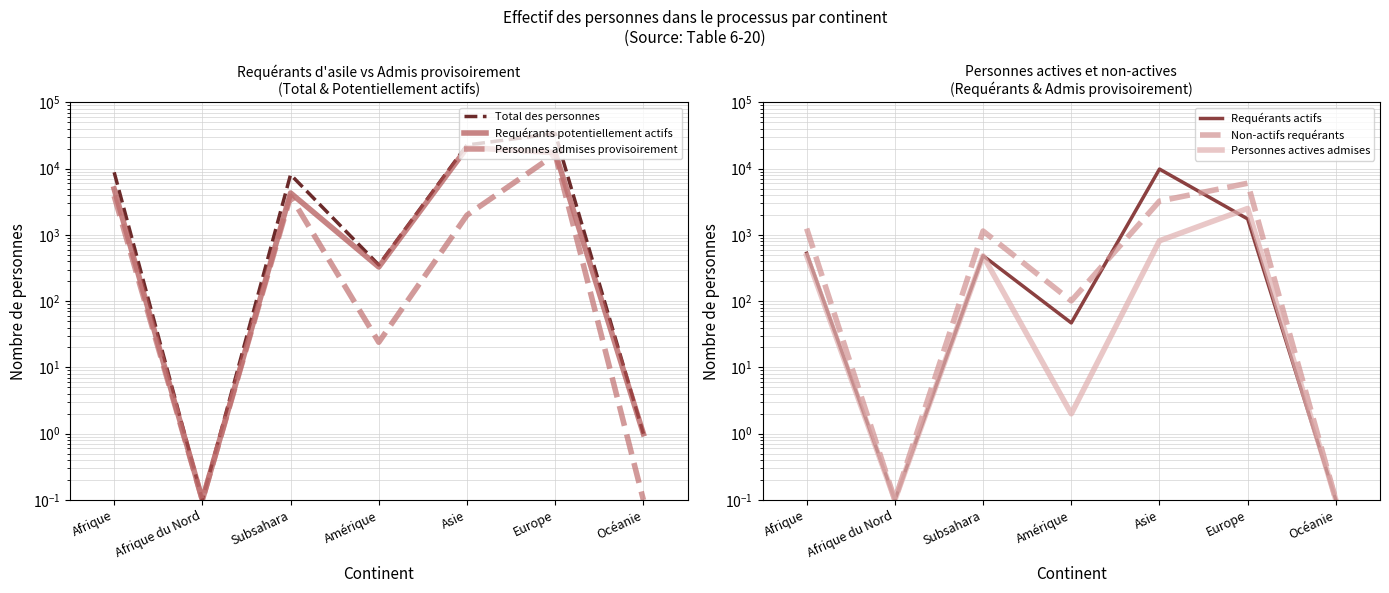

What is the total value across all series at Amérique?

854.0